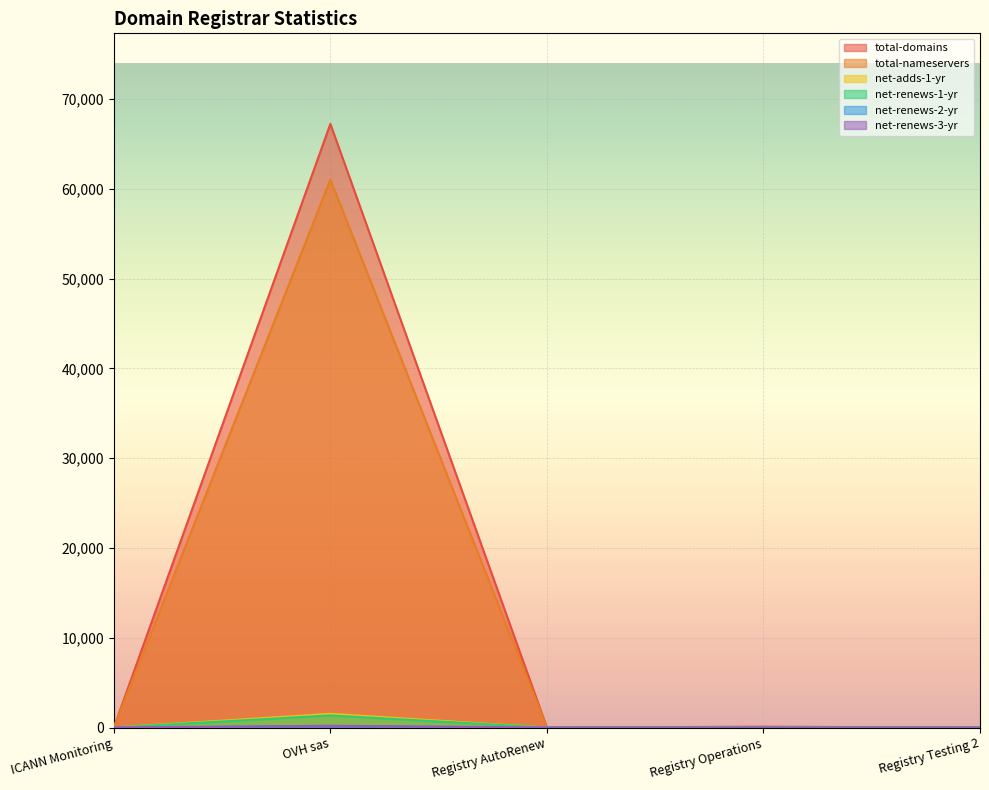

Reading right to left, list all the values displayed in this chart.

total-domains: Registry Testing 2=0	Registry Operations=93	Registry AutoRenew=0	OVH sas=67243	ICANN Monitoring=0
total-nameservers: Registry Testing 2=0	Registry Operations=5	Registry AutoRenew=0	OVH sas=61035	ICANN Monitoring=0
net-adds-1-yr: Registry Testing 2=0	Registry Operations=0	Registry AutoRenew=0	OVH sas=1523	ICANN Monitoring=0
net-renews-1-yr: Registry Testing 2=0	Registry Operations=0	Registry AutoRenew=0	OVH sas=147	ICANN Monitoring=0
net-renews-2-yr: Registry Testing 2=0	Registry Operations=0	Registry AutoRenew=0	OVH sas=1353	ICANN Monitoring=0
net-renews-3-yr: Registry Testing 2=0	Registry Operations=0	Registry AutoRenew=0	OVH sas=198	ICANN Monitoring=0